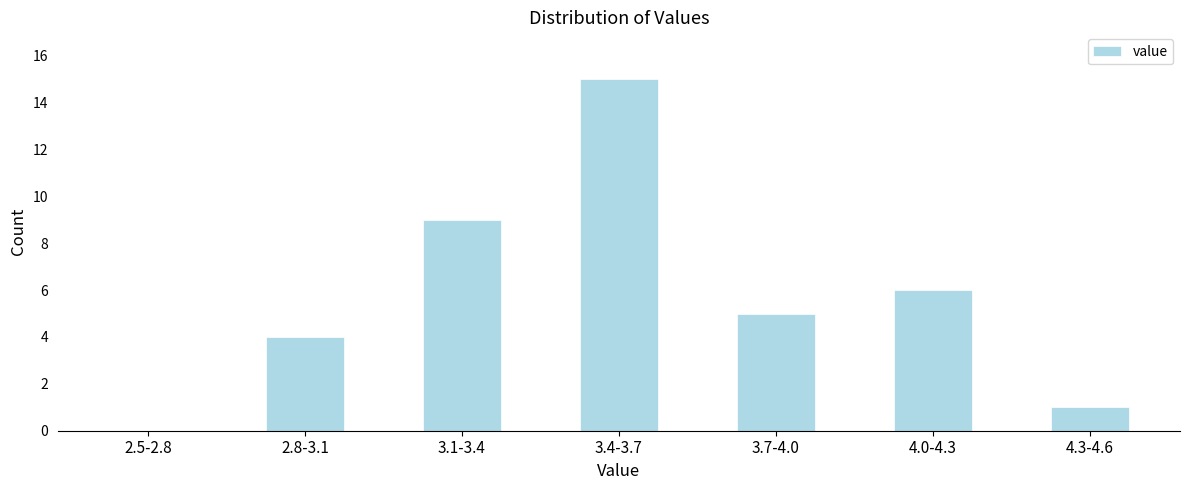

Reading left to right, transcribe all the data shown in this chart.

2.5-2.8=0	2.8-3.1=4	3.1-3.4=9	3.4-3.7=15	3.7-4.0=5	4.0-4.3=6	4.3-4.6=1